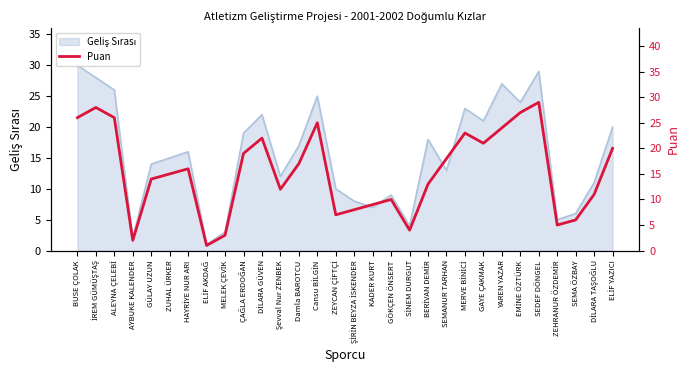

Is it true that the value at YAREN YAZAR is 24?

True